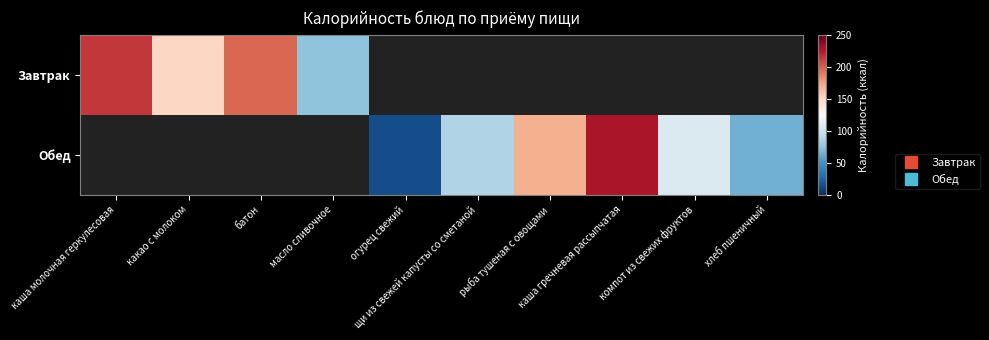

What is the smallest value displayed?

14.0